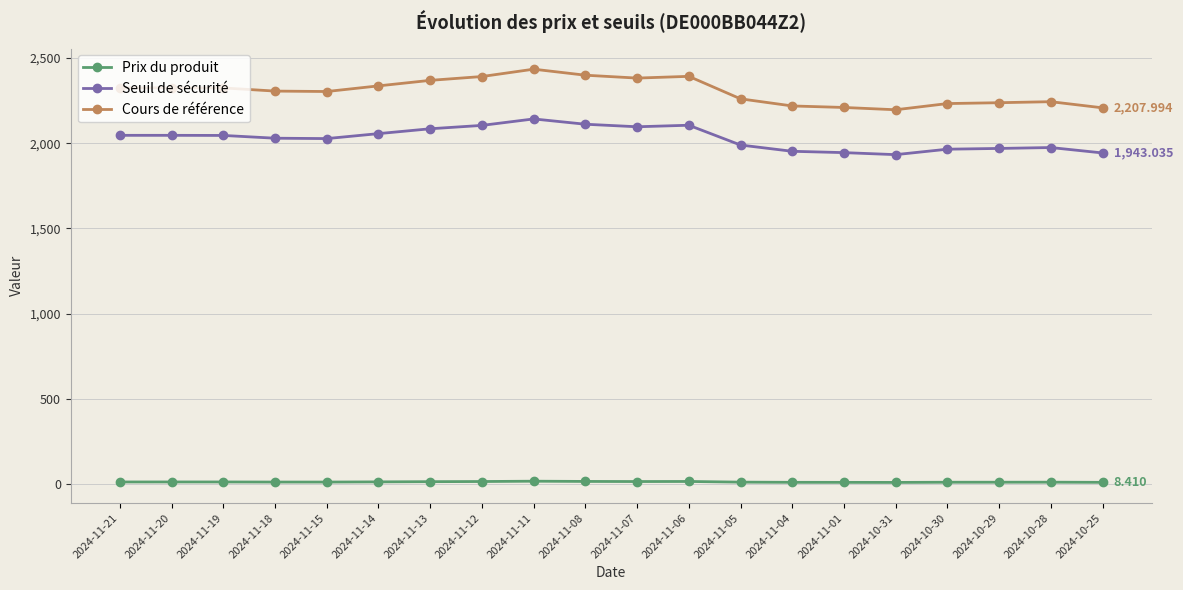

Does the chart have visible grid lines?

Yes